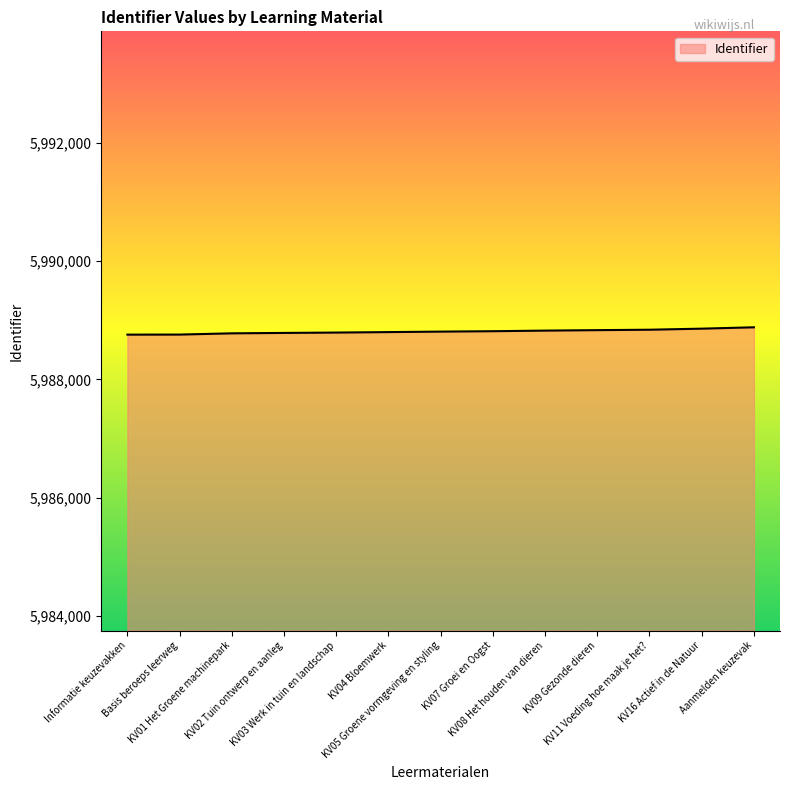

What is the average value?

5988810